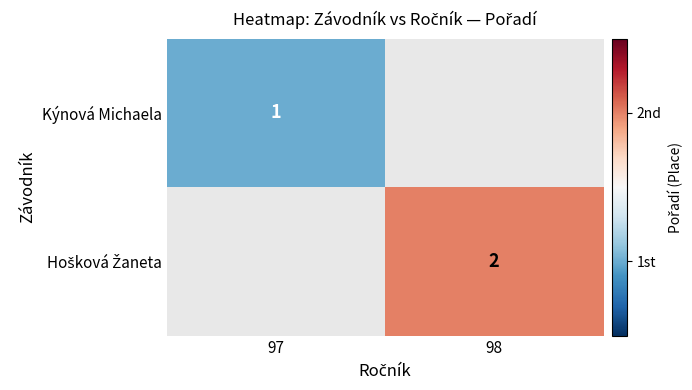

The value of Kýnová Michaela at 97 is 1. True or false?

True